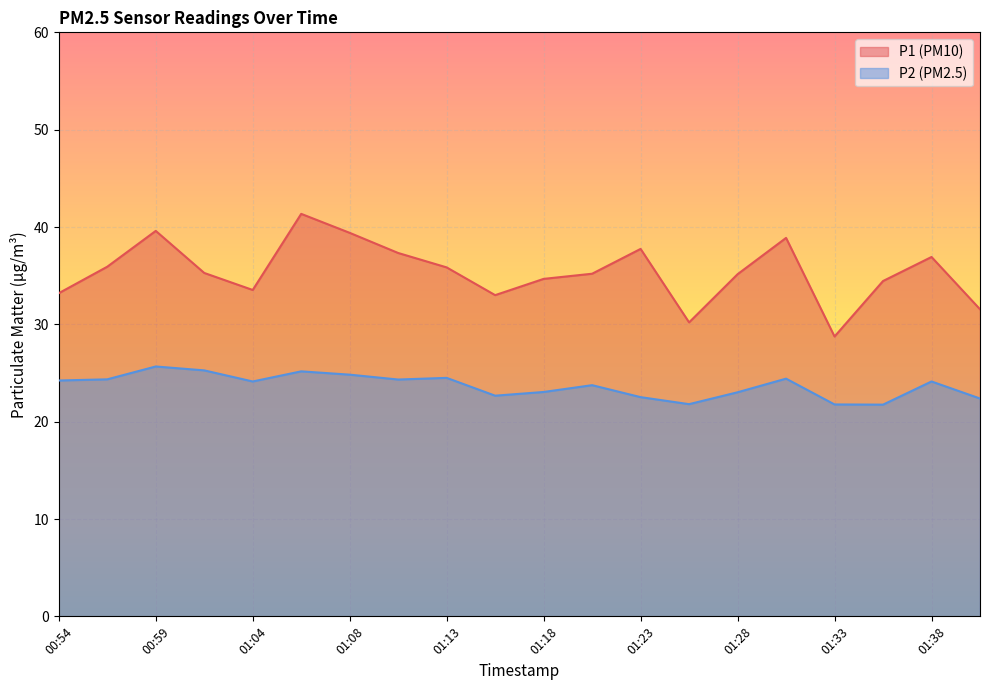

The value of P1 at 01:25 is 53.6. True or false?

False